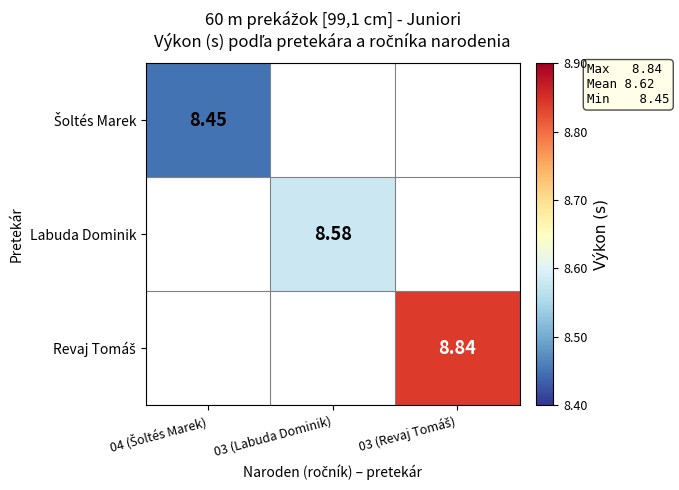

At how many categories does at least one series exceed 8?

3